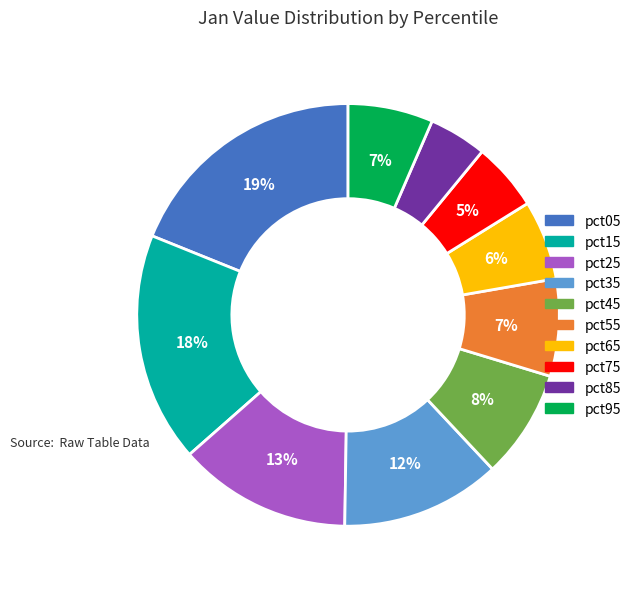

What is the smallest slice in the pie chart?

pct85